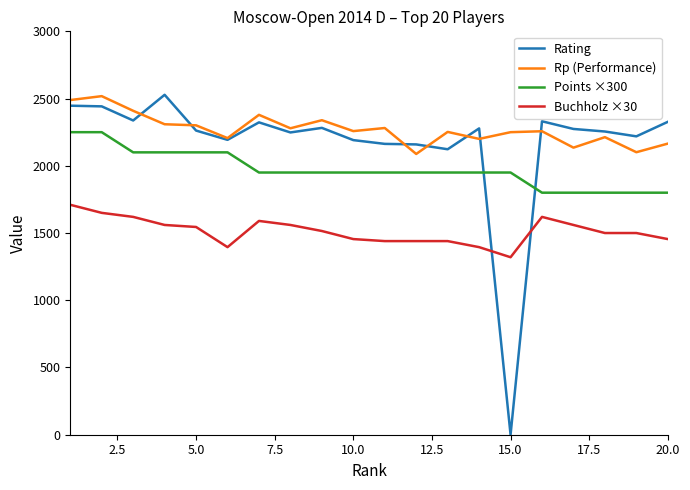

True or false: Points ×300 and Rp (Performance) intersect in this chart.

False